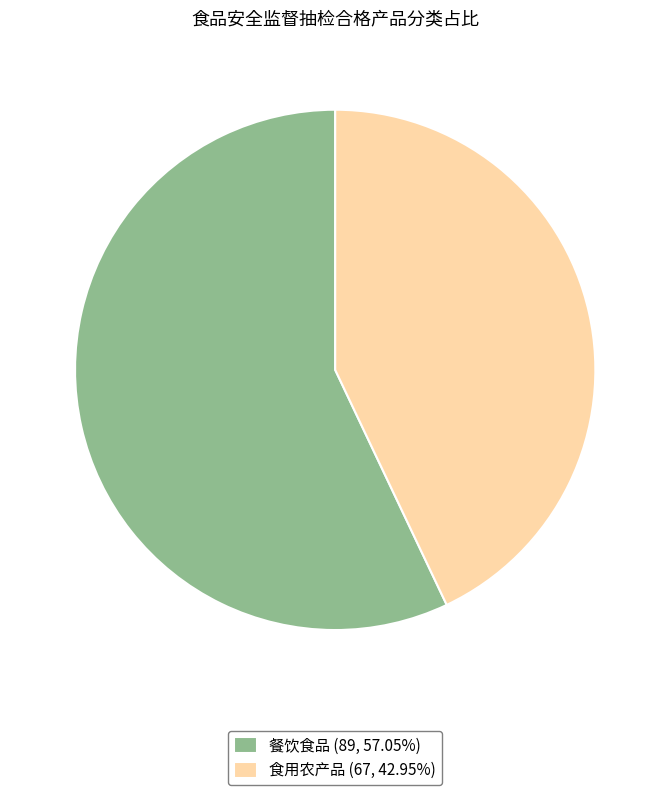

Which has a higher value, 餐饮食品 or 食用农产品?

餐饮食品